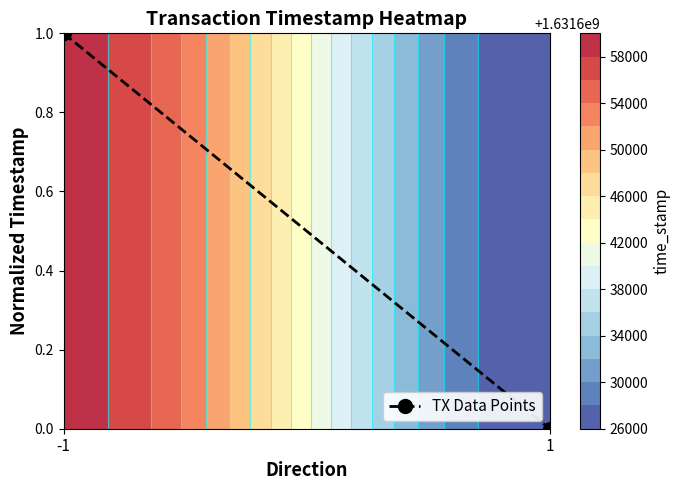

Count the values in the range 0 to 1.

2